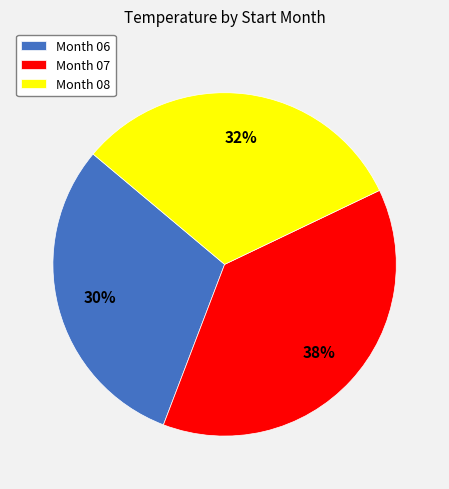

Between Month 06 and Month 07, which is larger?

Month 07